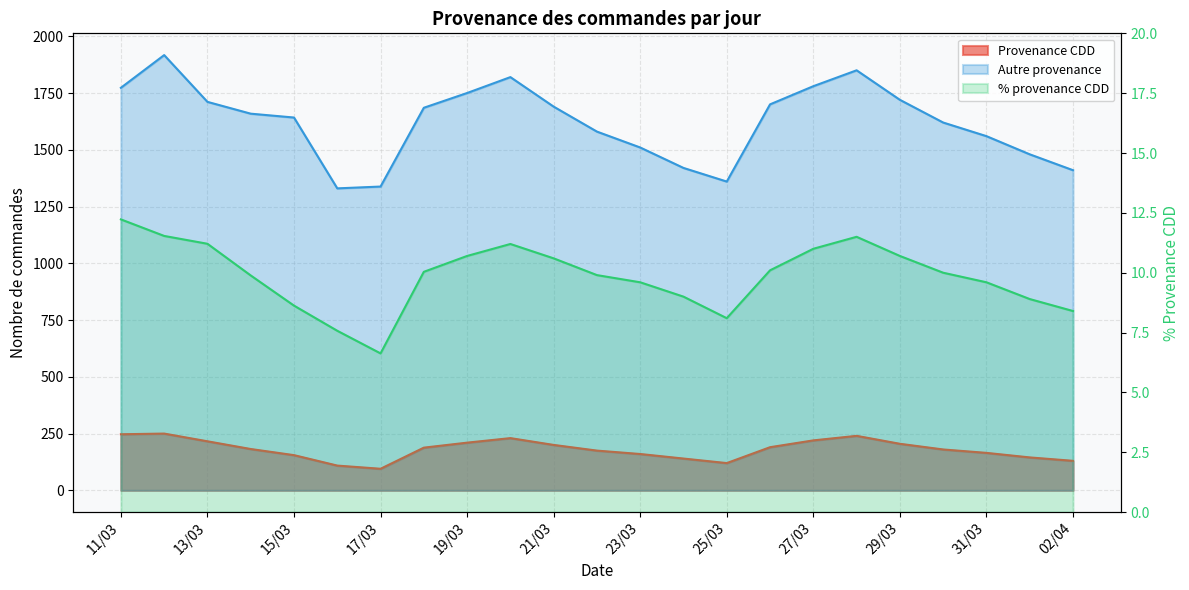

What is the difference between the maximum and minimum values in the Autre provenance series?

587.0